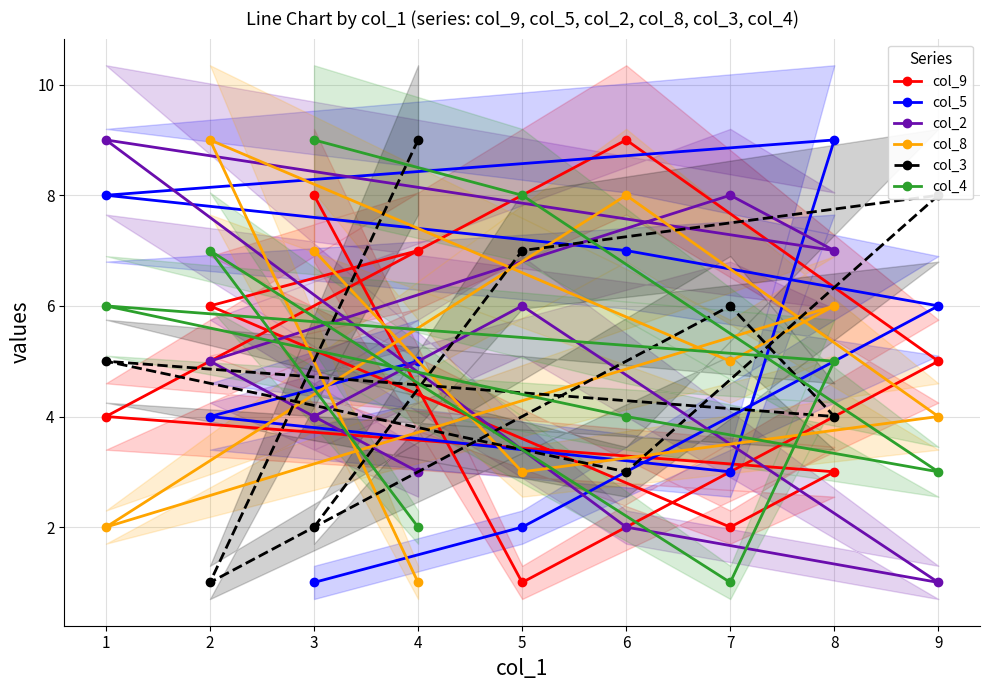

Rank the categories by col_4 value from lowest to highest.

7, 4, 9, 6, 8, 1, 2, 5, 3